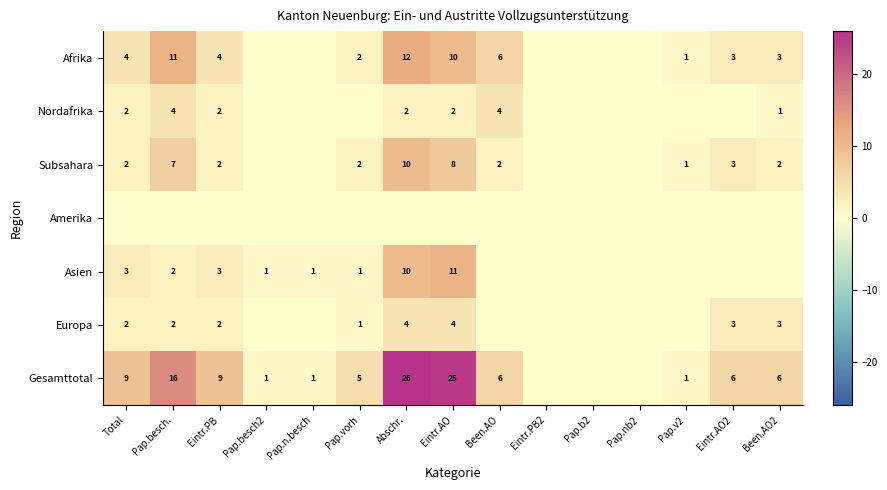

True or false: Afrika has a value of 4 at Eintr.PB.

True